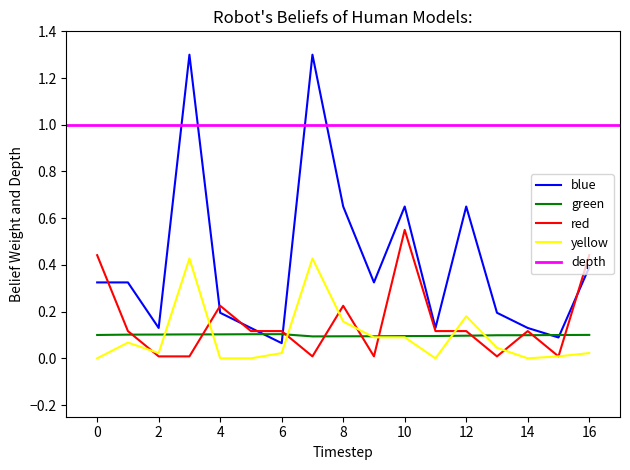

How many data points does each series have?

17